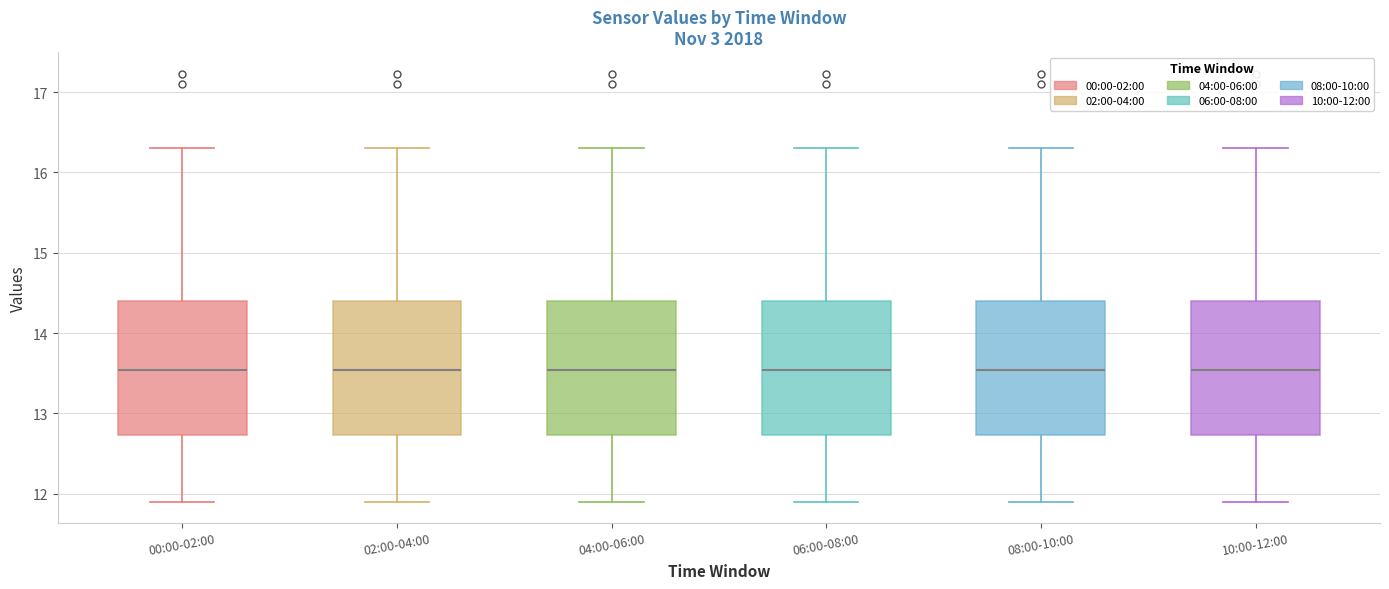

Where does the upper whisker of the box for 08:00-10:00 end on the y-axis? The values are not printed on the chart, so give them approximately, as read against the axis.

16.3